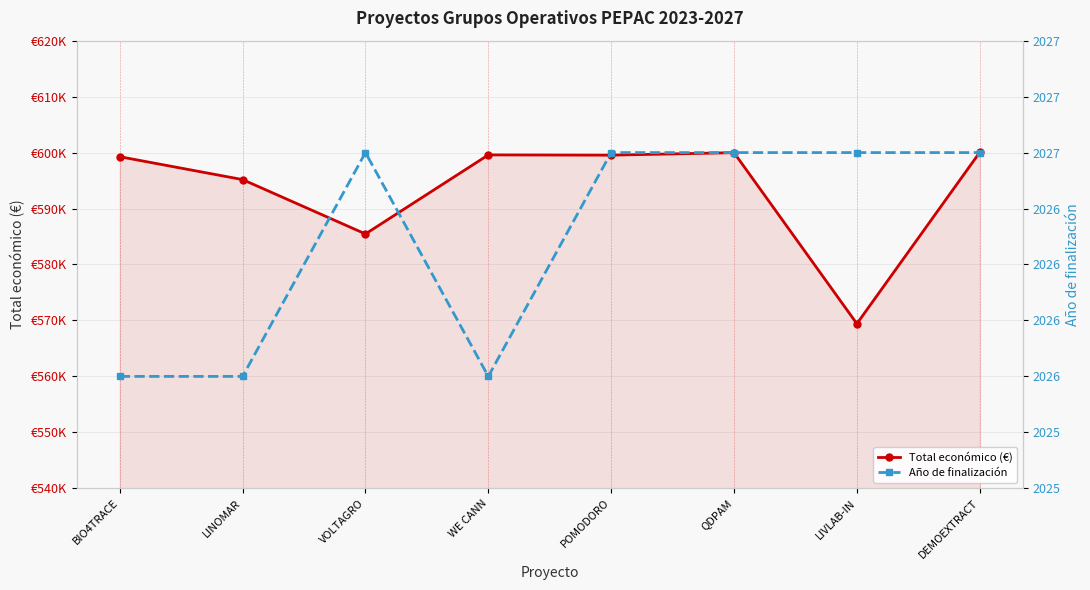

Which label corresponds to the smallest value in the chart?

BIO4TRACE